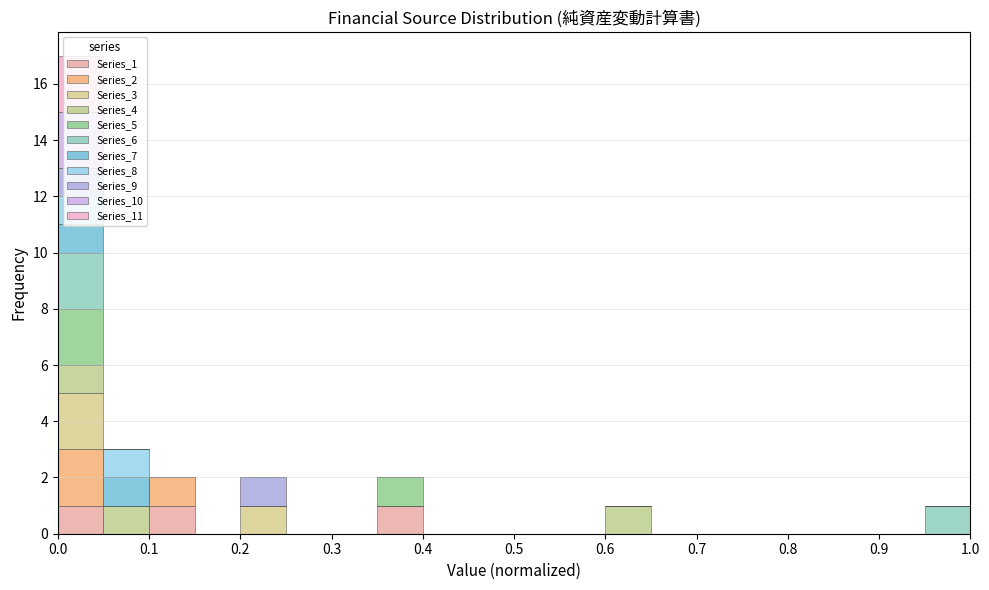

What is the total height of the stacked bar covering 0.95 to 1.00 on the x-axis? The values are not printed on the chart, so give them approximately, as read against the axis.

1